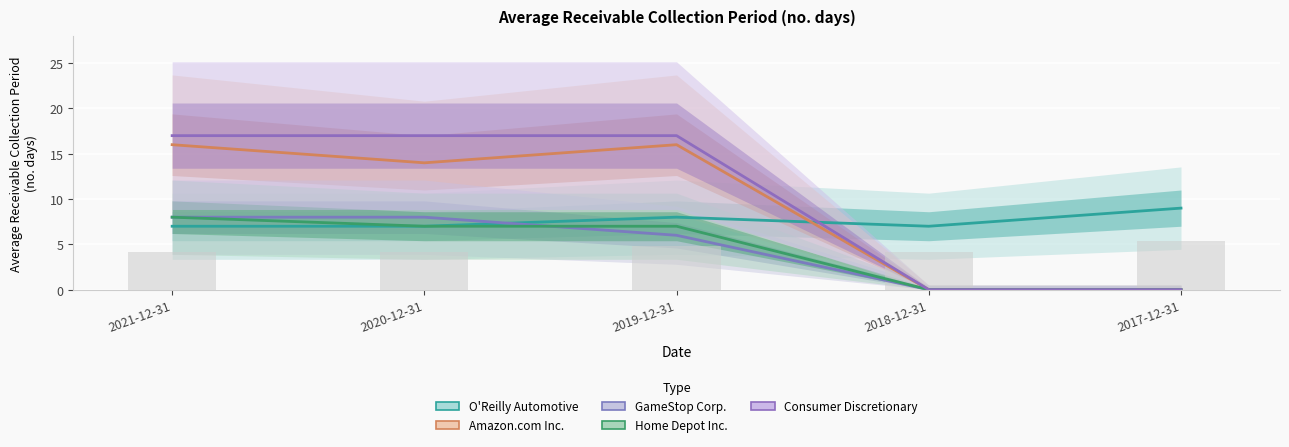

What is the label of the 4th bar from the right?

2020-12-31